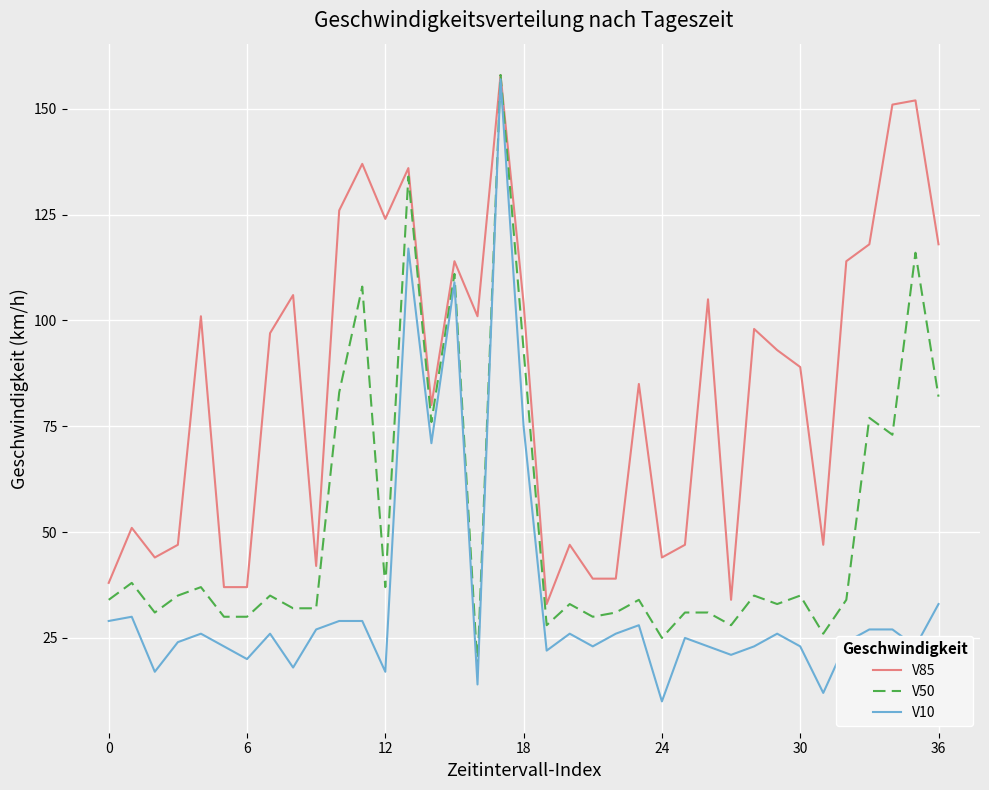

List the series in order of their overall mean, highest first.

V85, V50, V10